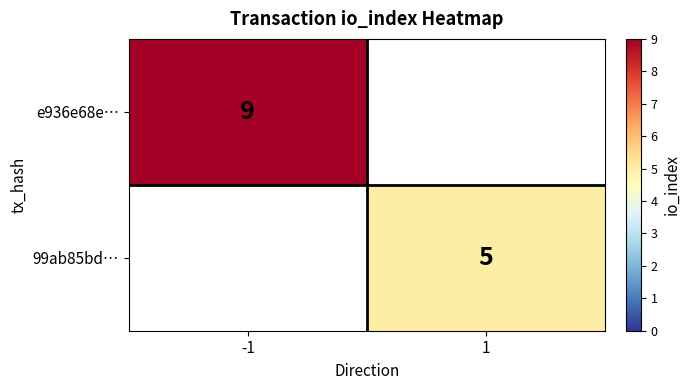

The 99ab85bd… series shows 1.1 at 1. True or false?

False